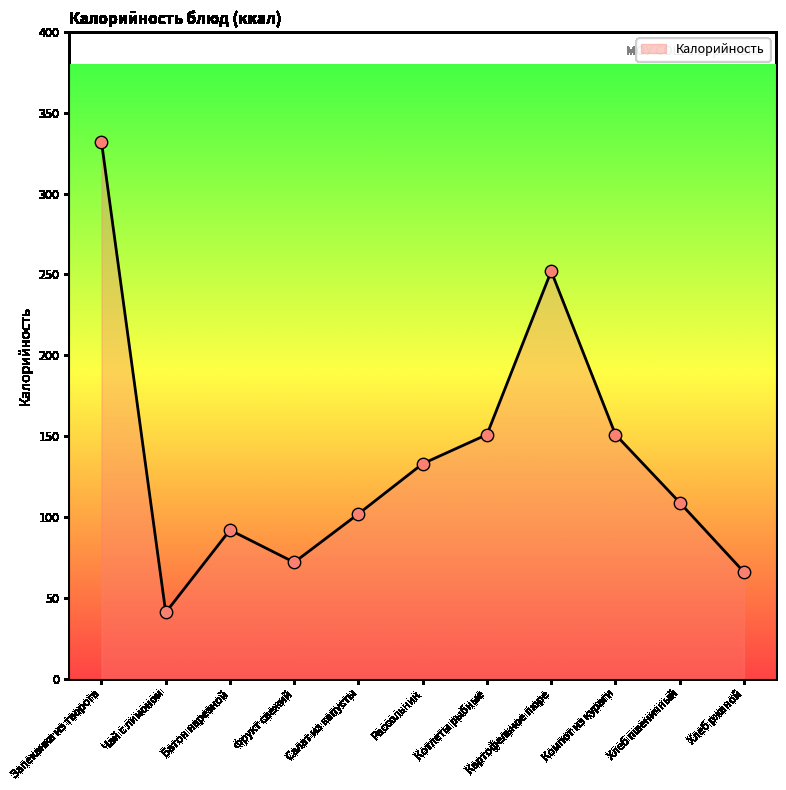

What is the change in value from Запеканка из творога to Хлеб ржаной?

-266